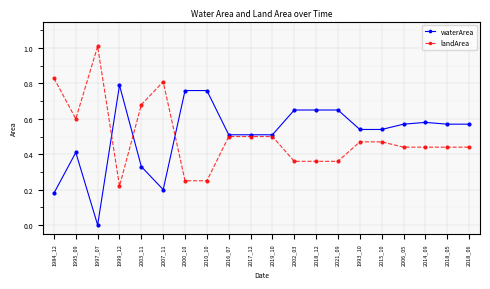

List the series in order of their peak value, highest first.

landArea, waterArea